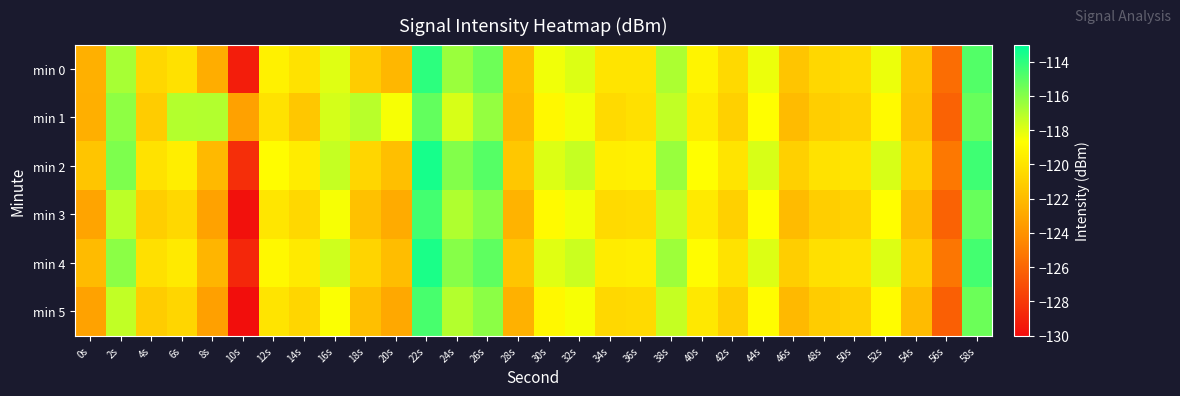

At 52s, list the series in order from largest to smallest.

min 2, min 4, min 0, min 3, min 5, min 1